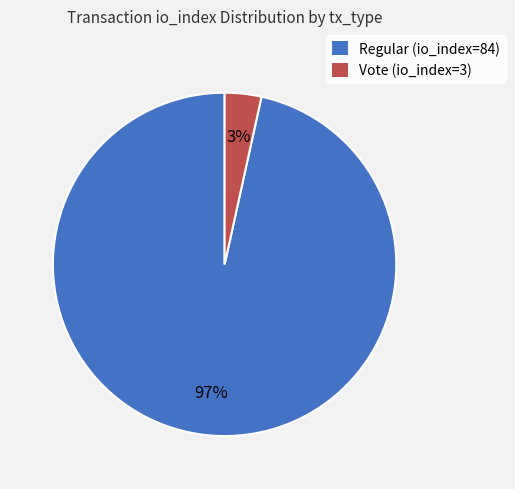

How many slices are in this pie chart?

2